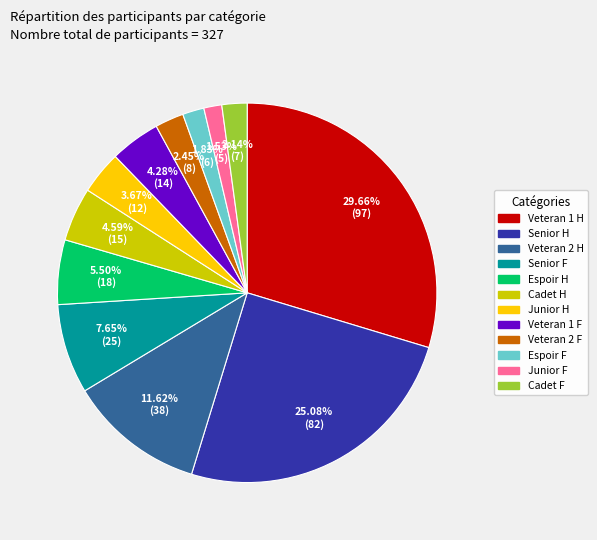

To the nearest percent, what is the combined percentage of Cadet H and Espoir H?

10%